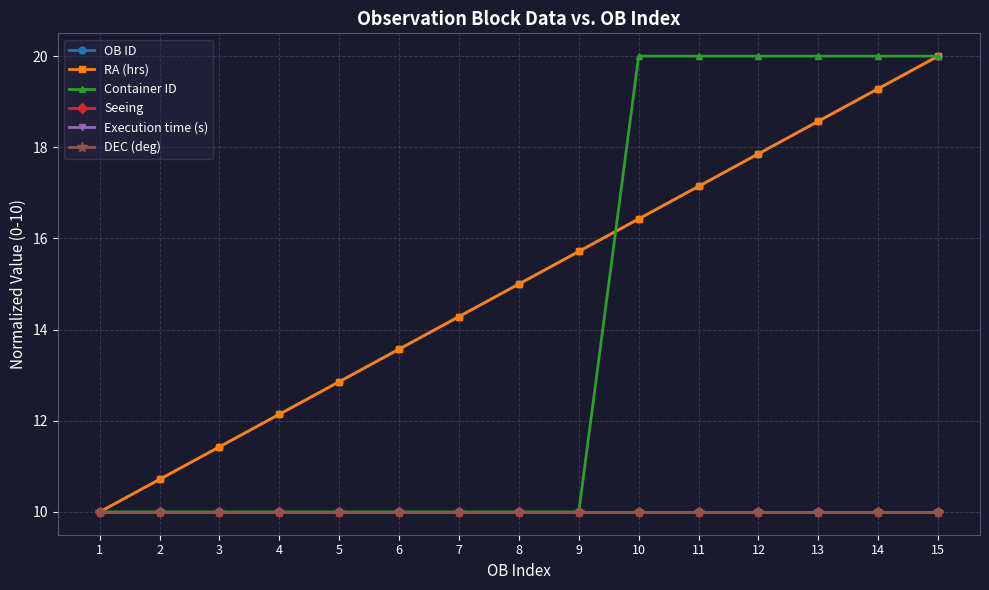

Reading right to left, list all the values displayed in this chart.

OB ID: 20.0	19.3	18.6	17.9	17.1	16.4	15.7	15.0	14.3	13.6	12.9	12.1	11.4	10.7	10.0
RA (hrs): 20.0	19.3	18.6	17.9	17.1	16.4	15.7	15.0	14.3	13.6	12.9	12.1	11.4	10.7	10.0
Container ID: 20.0	20.0	20.0	20.0	20.0	20.0	10.0	10.0	10.0	10.0	10.0	10.0	10.0	10.0	10.0
Seeing: 10.0	10.0	10.0	10.0	10.0	10.0	10.0	10.0	10.0	10.0	10.0	10.0	10.0	10.0	10.0
Execution time (s): 10.0	10.0	10.0	10.0	10.0	10.0	10.0	10.0	10.0	10.0	10.0	10.0	10.0	10.0	10.0
DEC (deg): 10.0	10.0	10.0	10.0	10.0	10.0	10.0	10.0	10.0	10.0	10.0	10.0	10.0	10.0	10.0